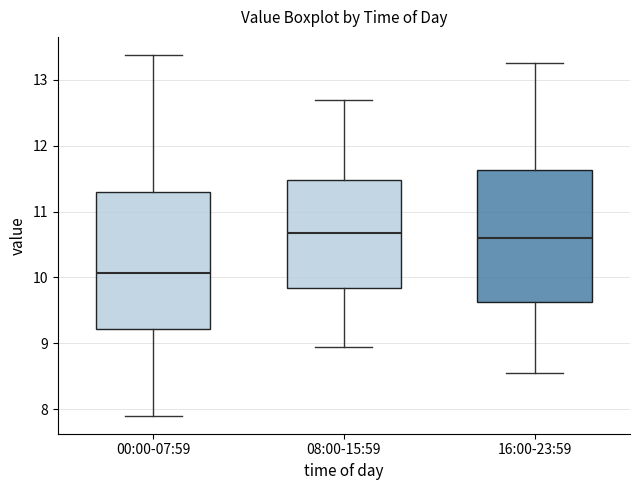

Reading left to right, read every box against the y-axis: the position of its median line, the range the box covers, and the ends of its whiskers. The values are not printed on the chart, so give them approximately, as read against the axis.

00:00-07:59: median 10.1, box 9.2 to 11.3, whiskers 7.9 to 13.4
08:00-15:59: median 10.7, box 9.8 to 11.5, whiskers 9.0 to 12.7
16:00-23:59: median 10.6, box 9.6 to 11.6, whiskers 8.6 to 13.3